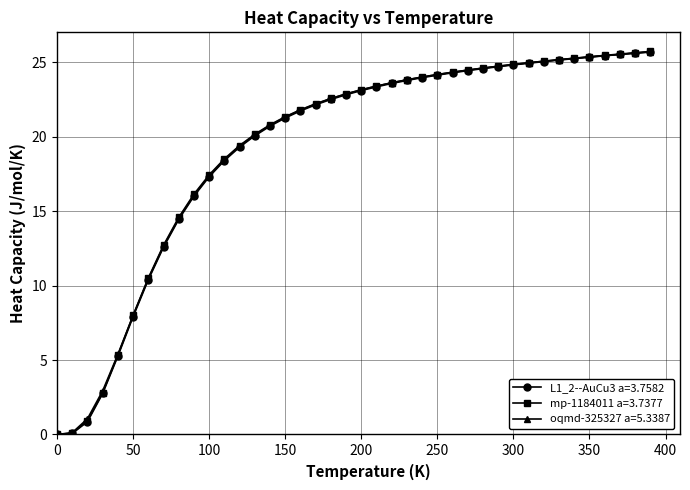

At how many categories does at least one series exceed 6?

35